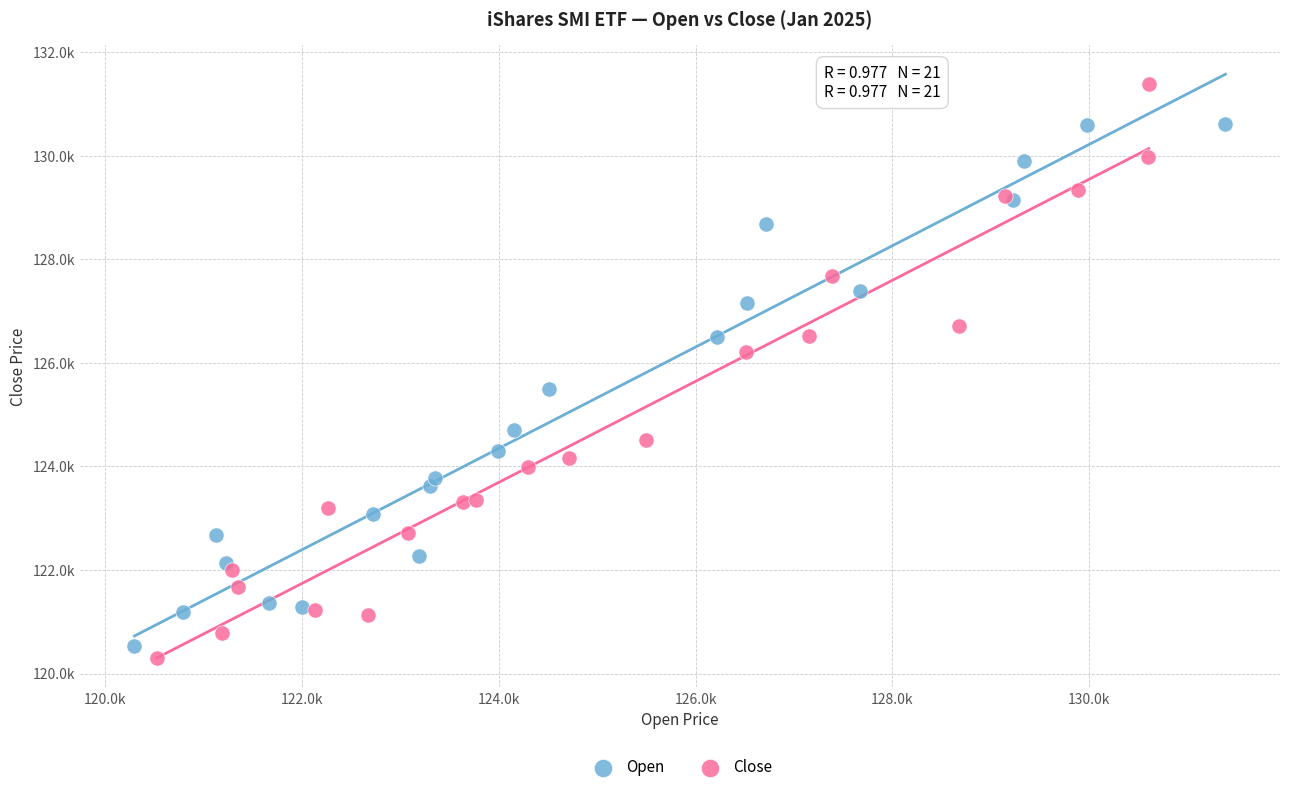

Which series has the widest spread of Y values?

Close